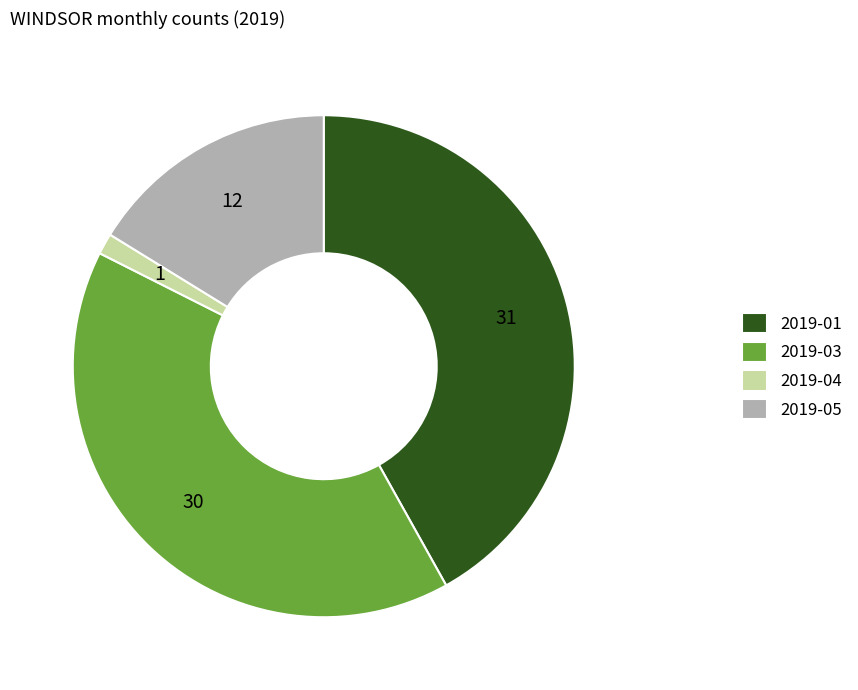

How many slices are in this pie chart?

4